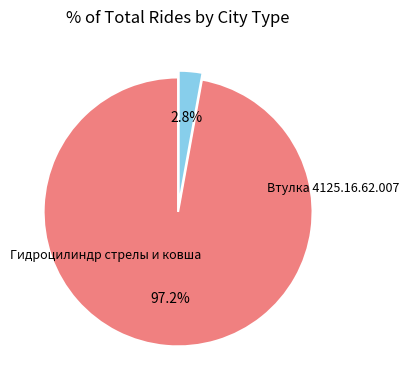

Is there any slice that represents more than half of the pie?

Yes